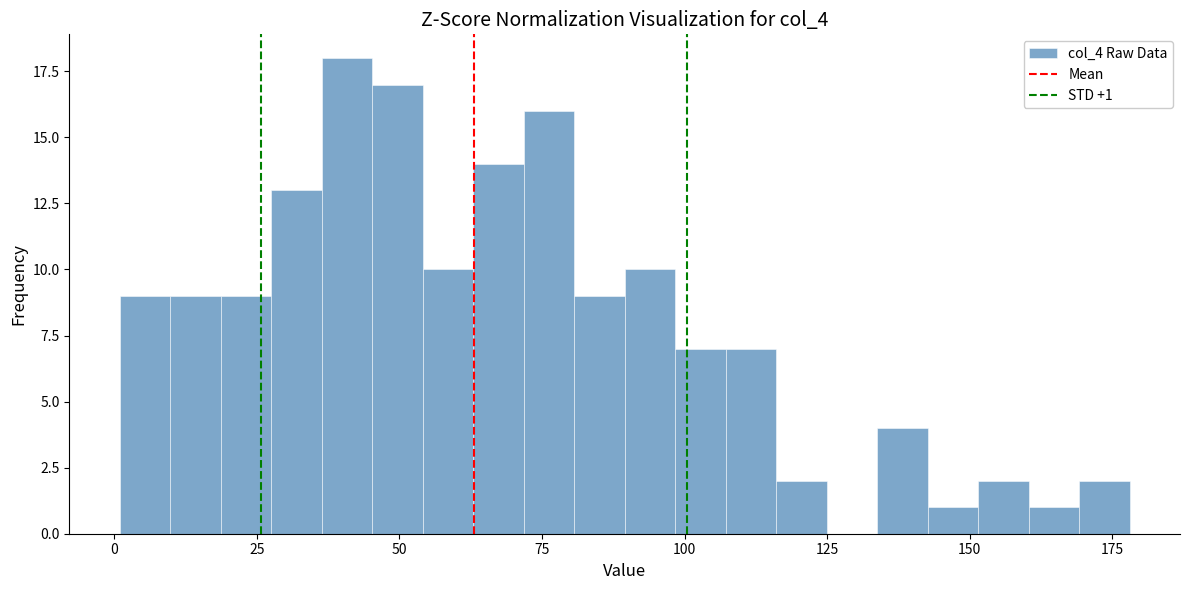

Read against the x-axis, roughly where is the centre of the tallest bar?

40